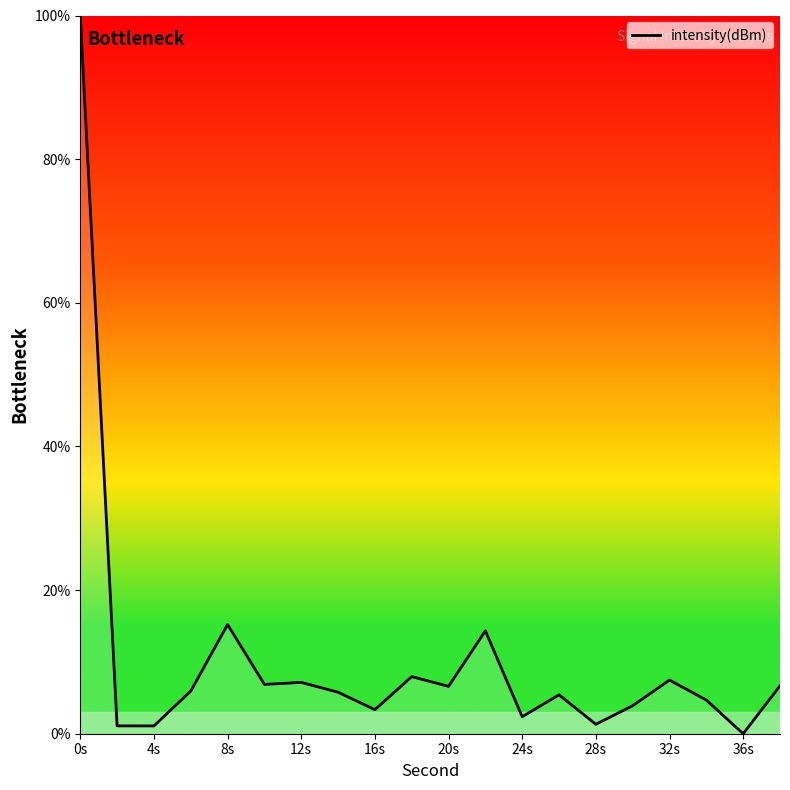

What is the greatest value displayed?

100.0